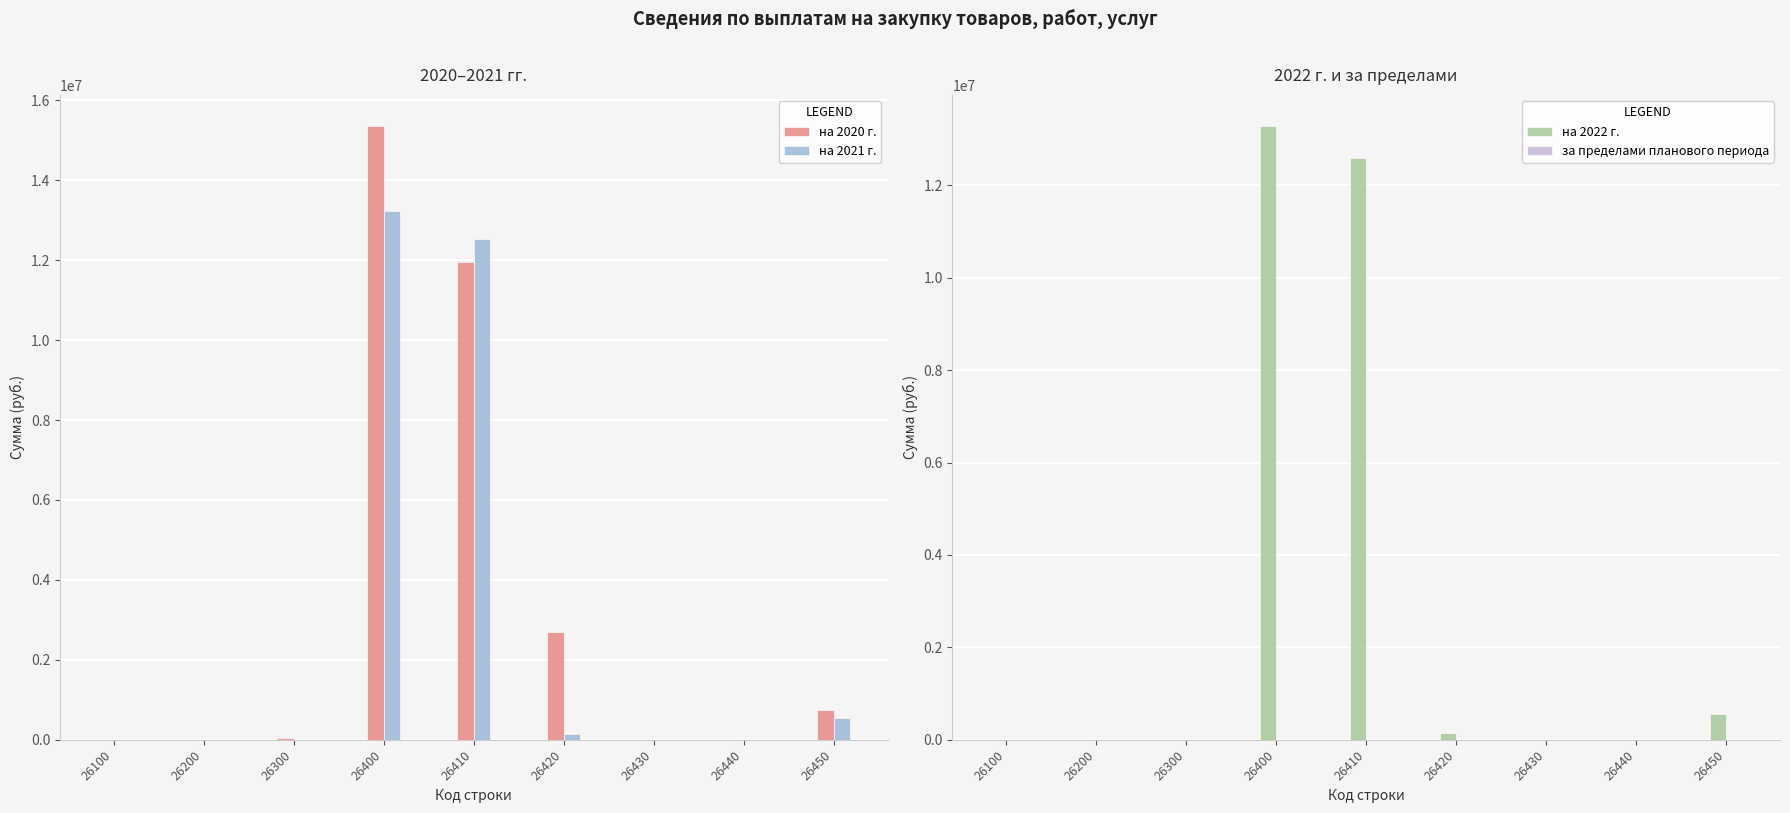

At which label does на 2021 г. reach its peak?

26400